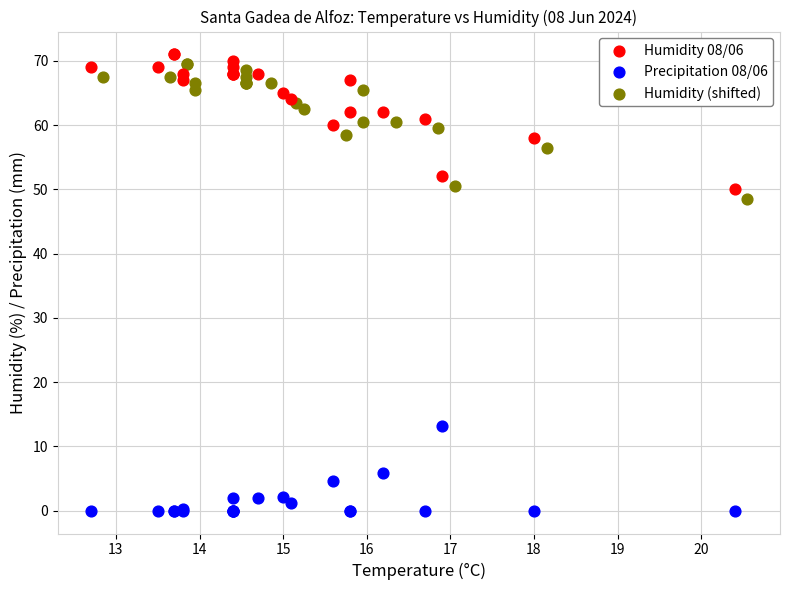

Which series contains the lowest Y value?

Precipitation 08/06